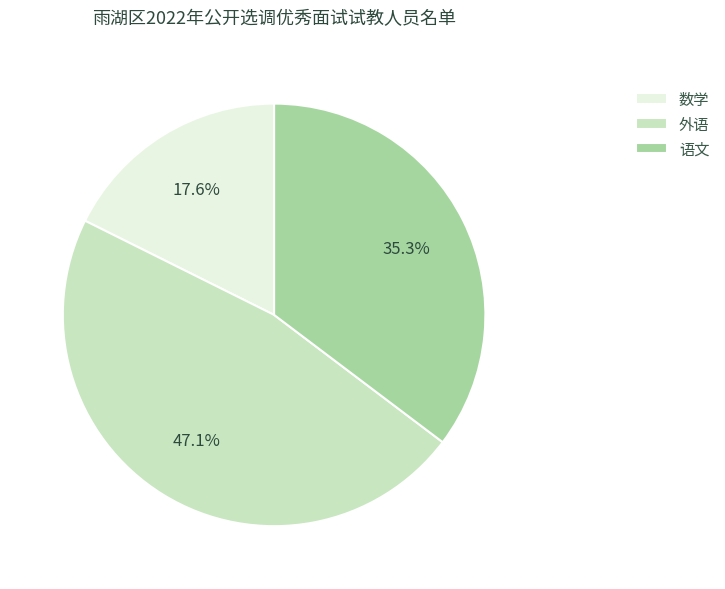

What is the total percentage of 数学 and 外语?

64.7%